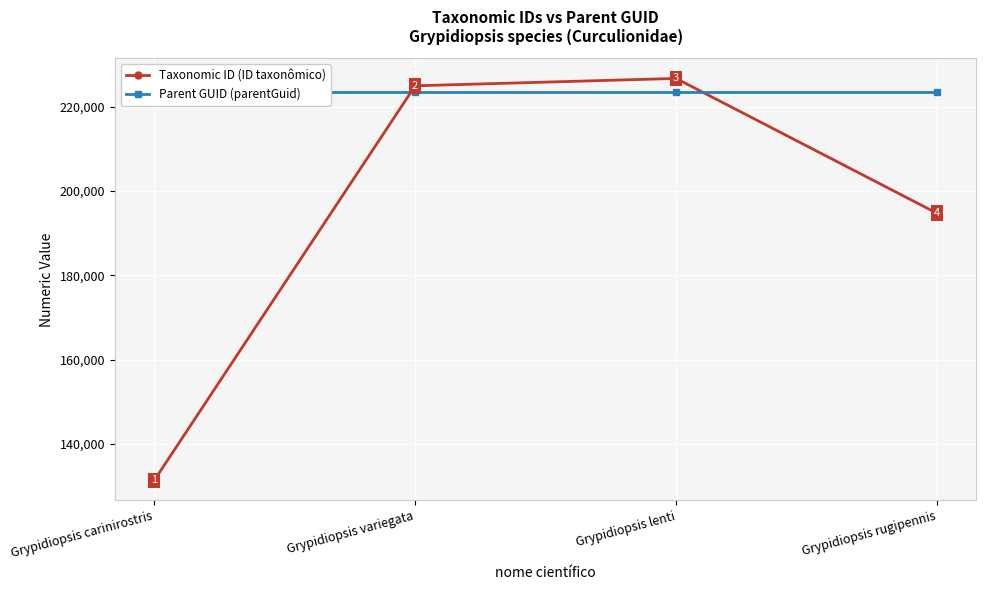

Is the value of Parent GUID (parentGuid) at Grypidiopsis lenti greater than the value of Taxonomic ID (ID taxonômico) at Grypidiopsis rugipennis?

Yes